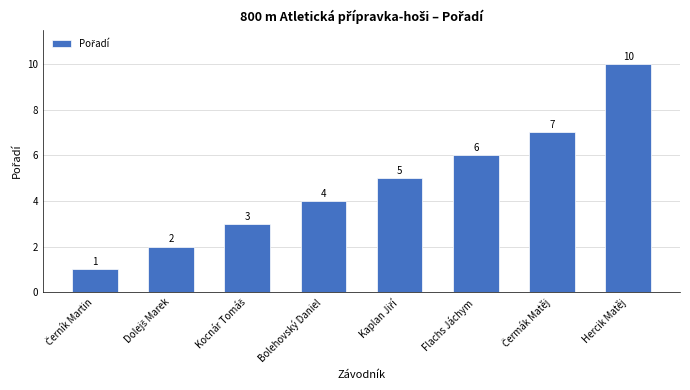

Are the bars grouped side by side (vs. stacked)?

No